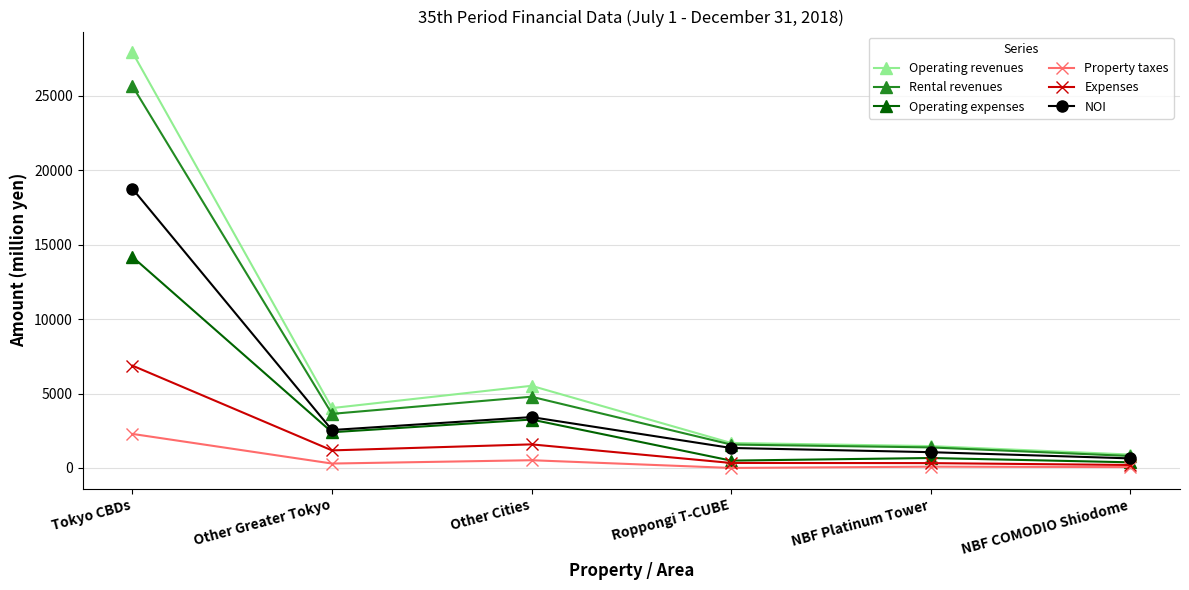

What is the average value of the Operating expenses series?

3562